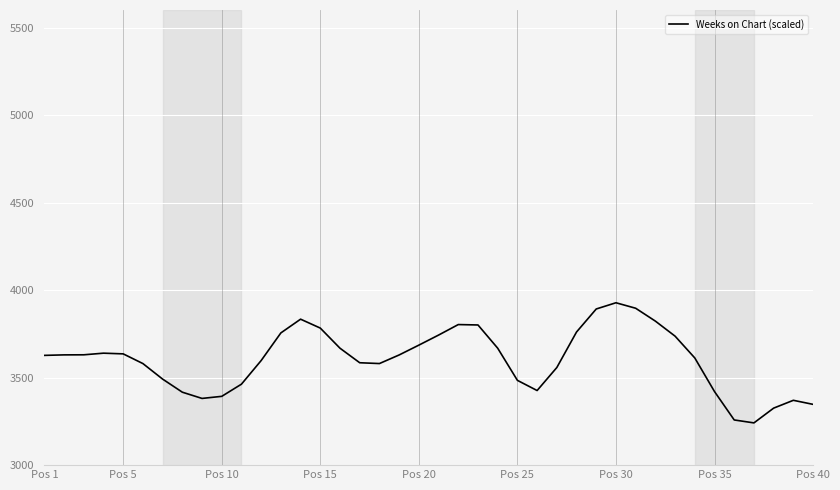

How many series are shown in this chart?

1